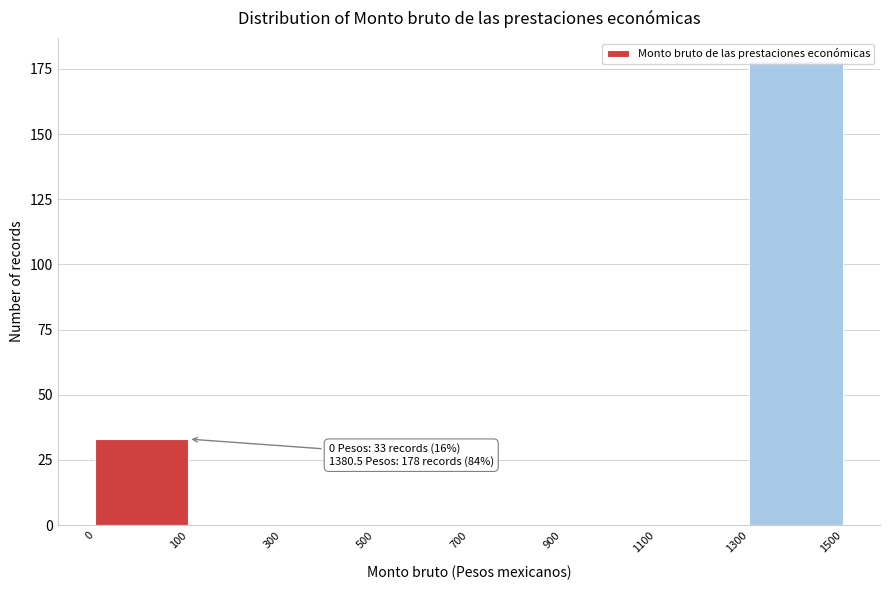

The chart shows a value of 0 at 900. True or false?

True